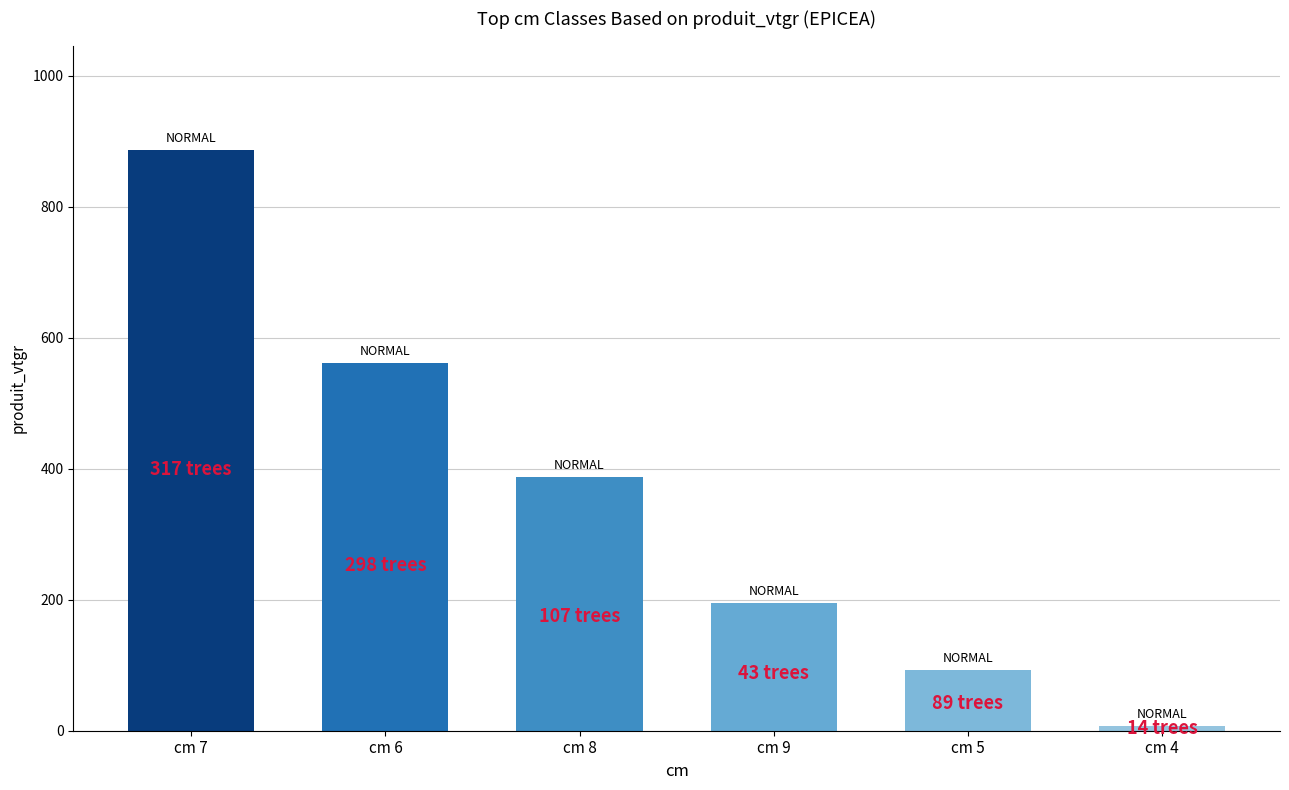

The chart shows a value of 141.1 at cm 5. True or false?

False